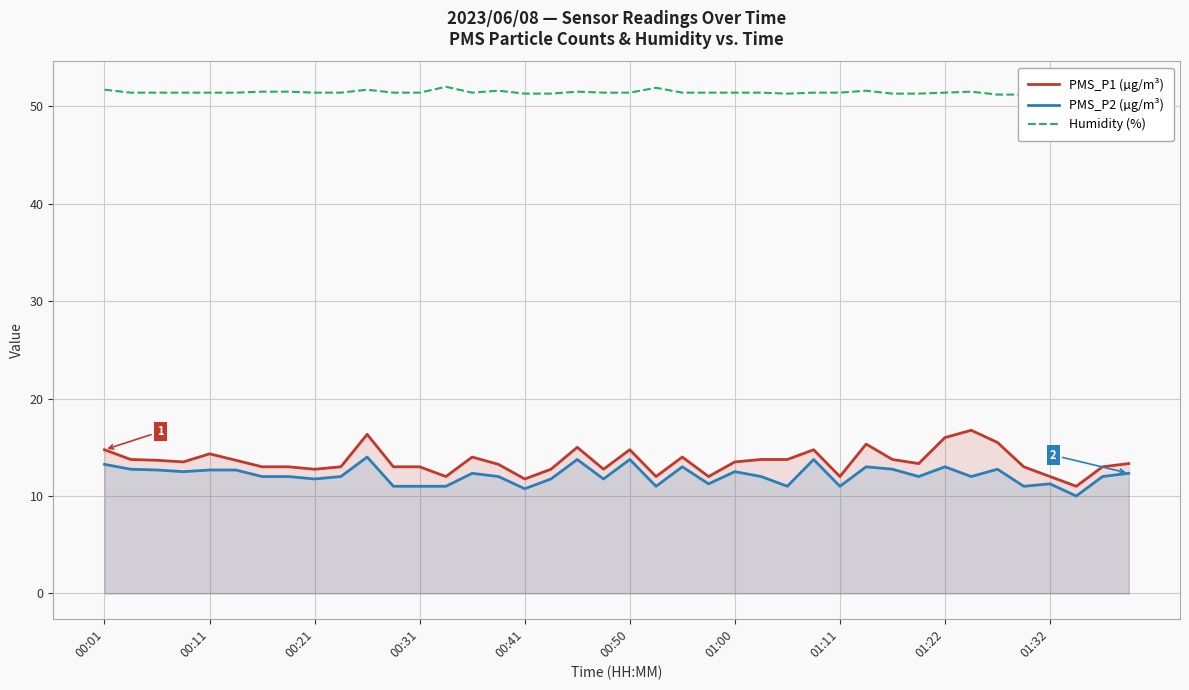

True or false: Humidity (%) and PMS_P1 (µg/m³) cross at least once.

False